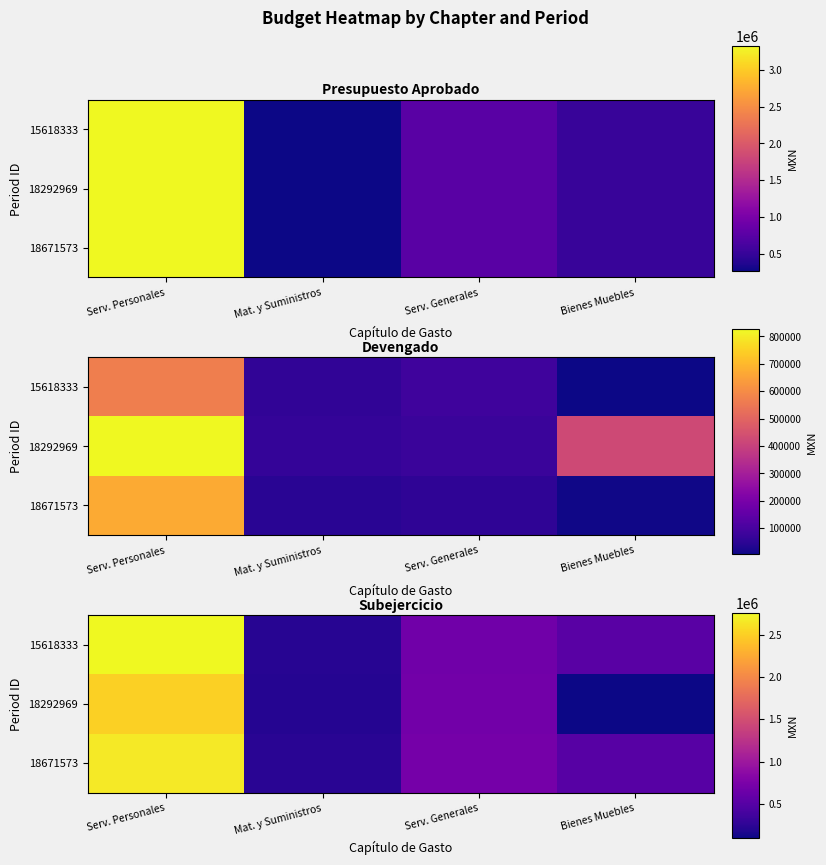

Is it true that 18292969 equals 147369.5 at Bienes Muebles?

False